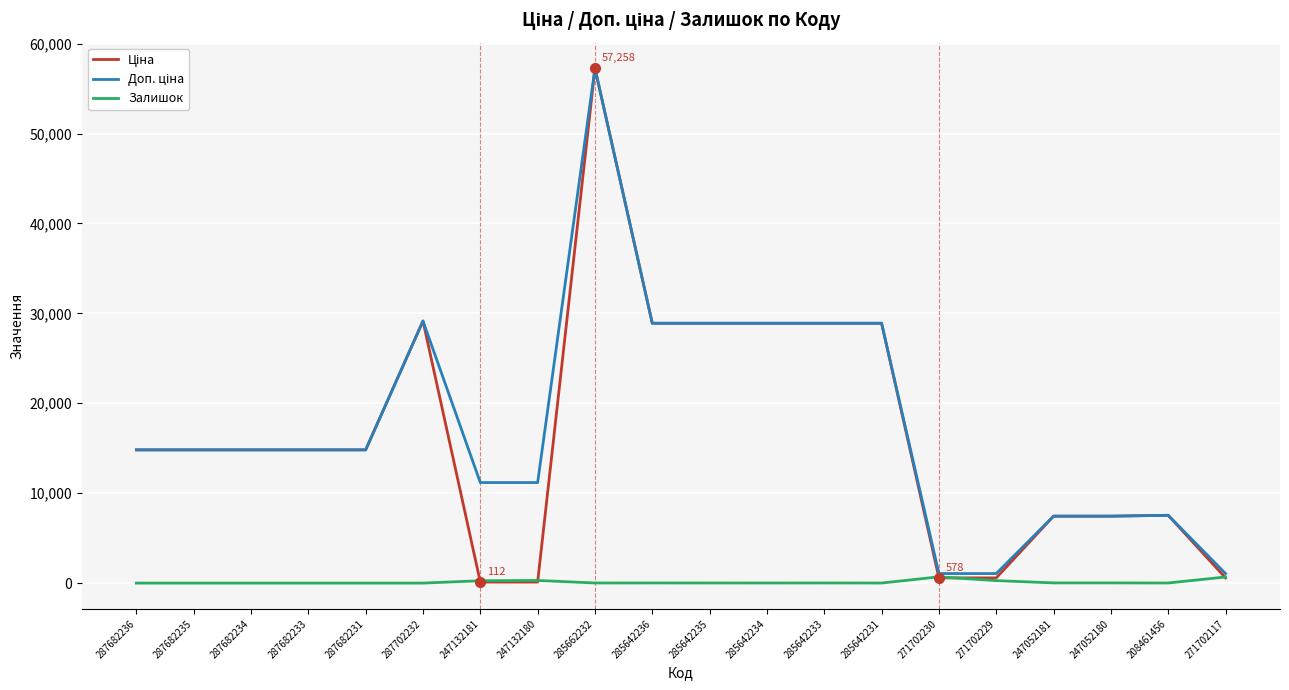

What is the difference between the highest and lowest values at 287682234?

14817.6